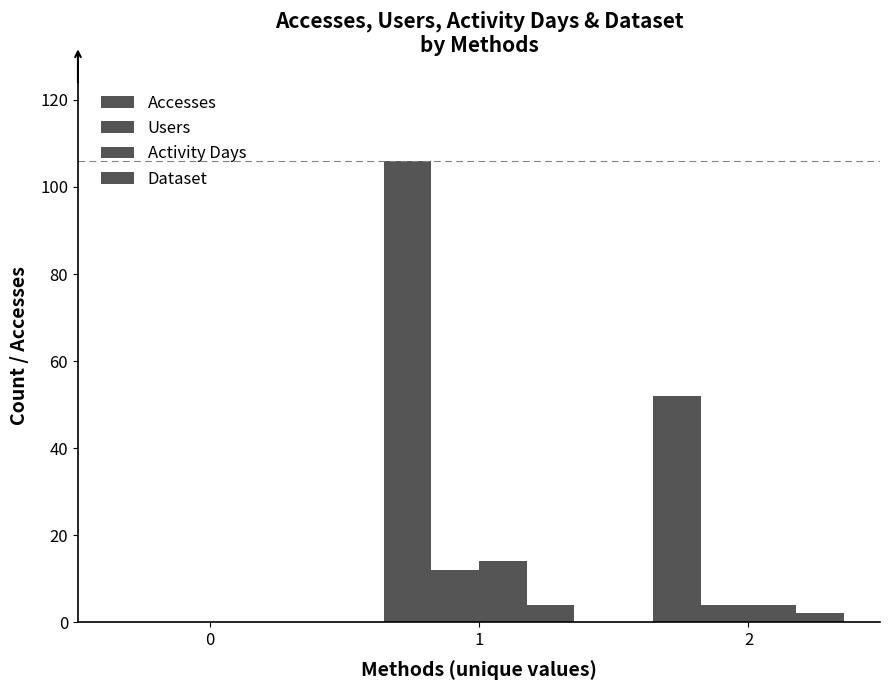

Between 0 and 2, which series saw the biggest shift?

Accesses